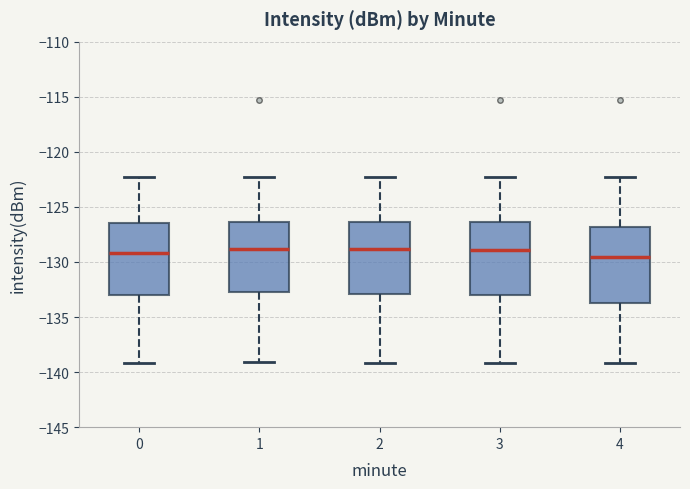

Reading left to right, read every box against the y-axis: the position of its median line, the range the box covers, and the ends of its whiskers. The values are not printed on the chart, so give them approximately, as read against the axis.

0: median -129.0, box -133.0 to -126.5, whiskers -139.0 to -122.5
1: median -129.0, box -132.5 to -126.5, whiskers -139.0 to -122.5
2: median -129.0, box -133.0 to -126.5, whiskers -139.0 to -122.5
3: median -129.0, box -133.0 to -126.5, whiskers -139.0 to -122.5
4: median -129.5, box -133.5 to -127.0, whiskers -139.0 to -122.5